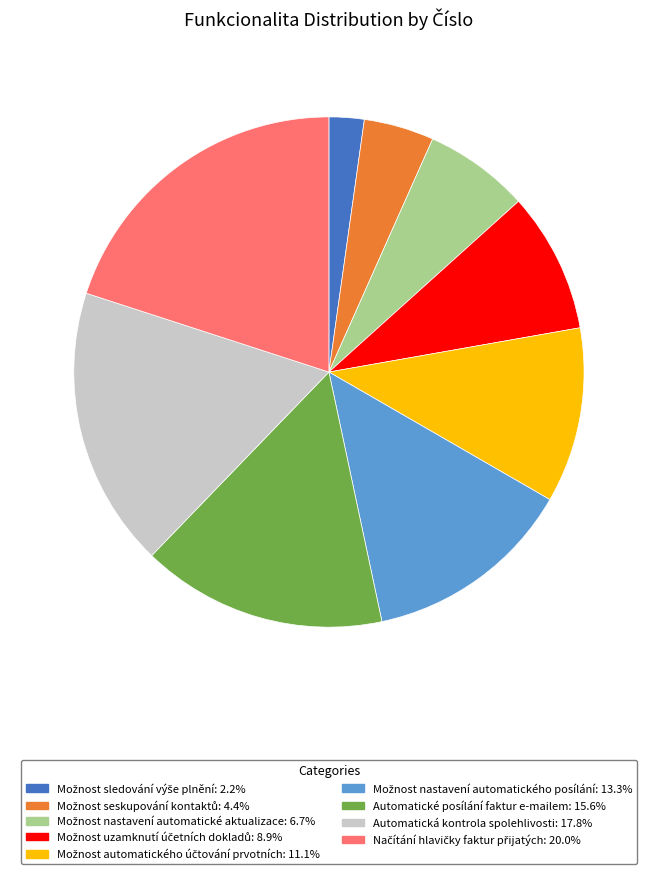

Is there any slice that represents more than half of the pie?

No